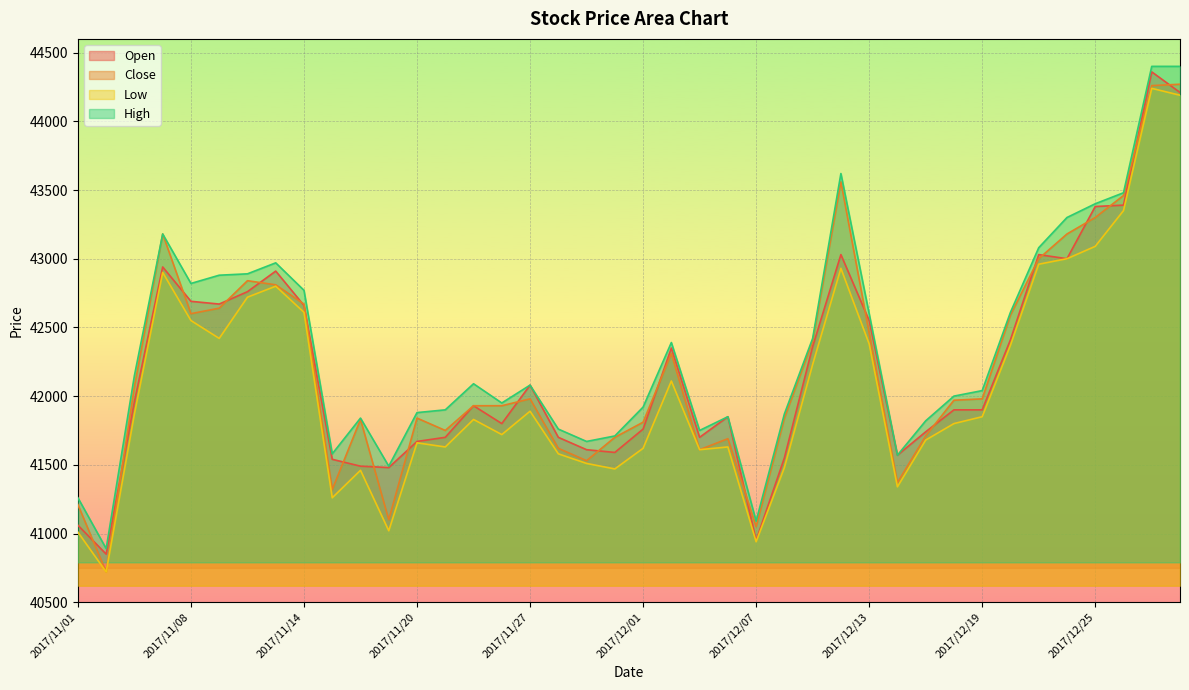

True or false: Low and High intersect in this chart.

False